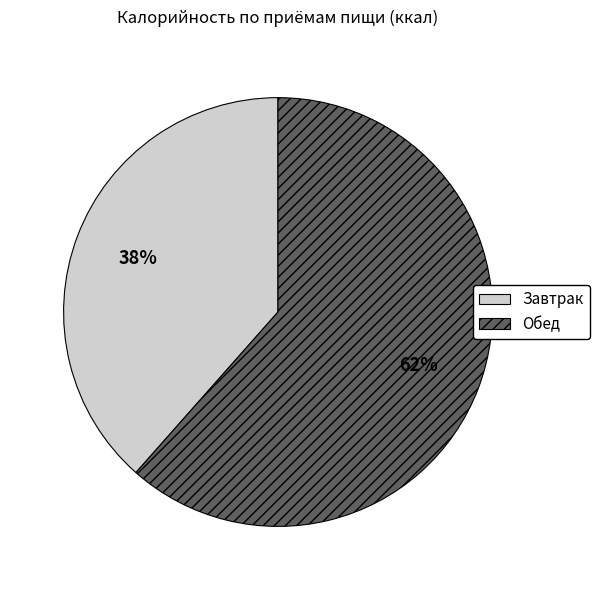

The Завтрак slice represents 38% of the pie. True or false?

True